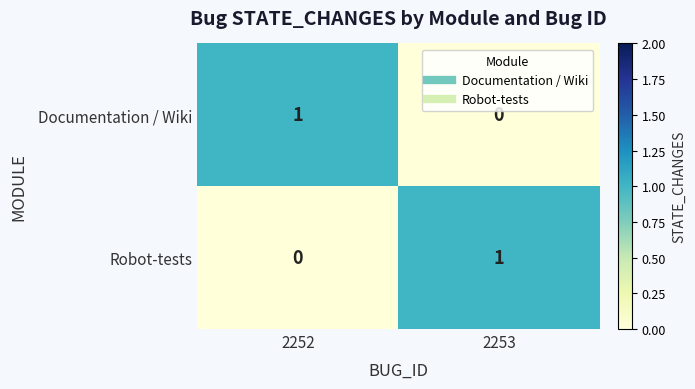

Rank the series at 2252 from lowest to highest value.

Robot-tests, Documentation / Wiki